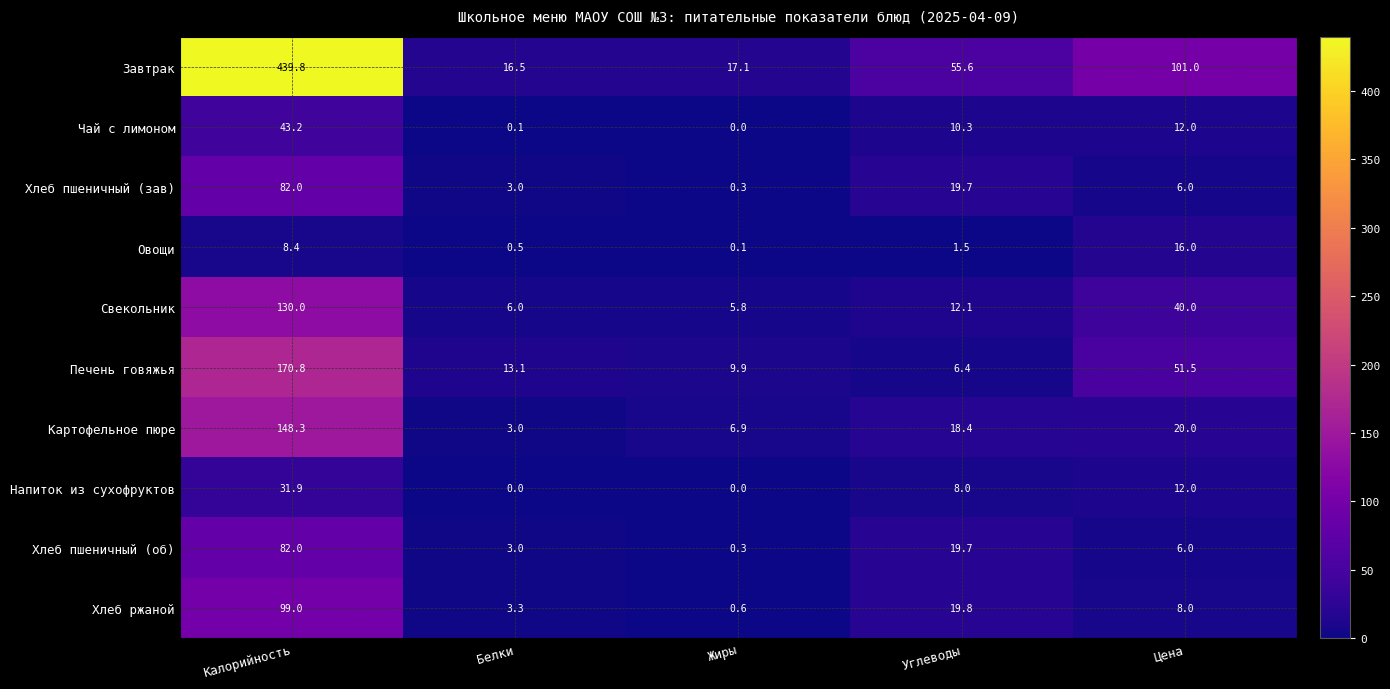

The Напиток из сухофруктов series shows 0.0 at Белки. True or false?

True